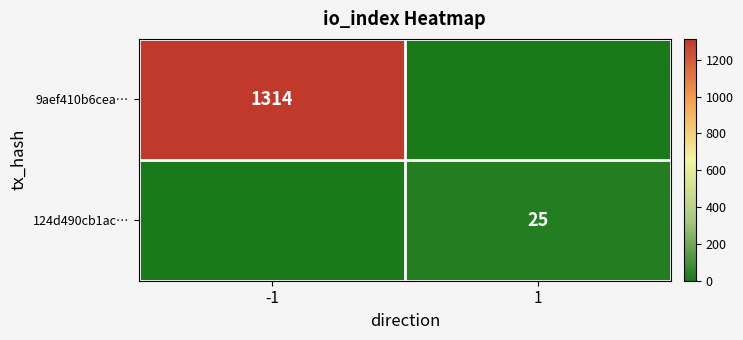

Is it true that 124d490cb1ac… equals 7 at 1?

False